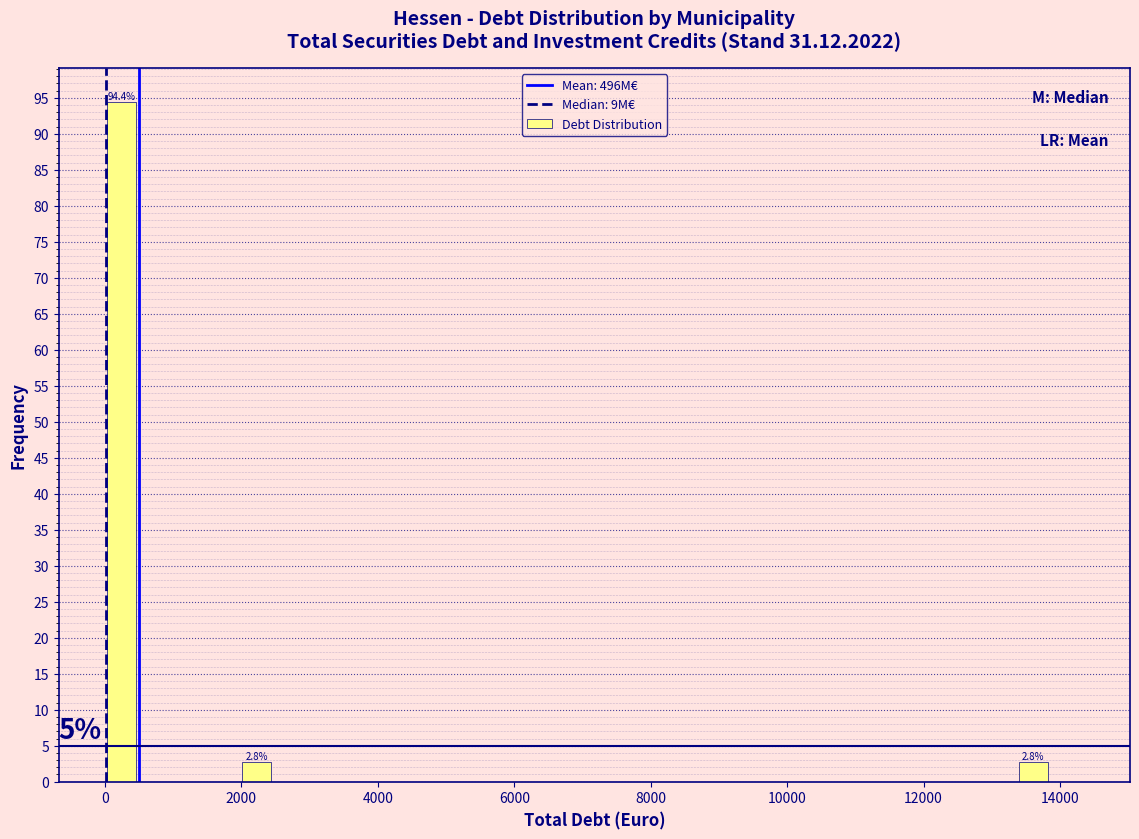

Around what value on the x-axis is the tallest bar? Give the approximate position of its centre, as read against the axis.

200